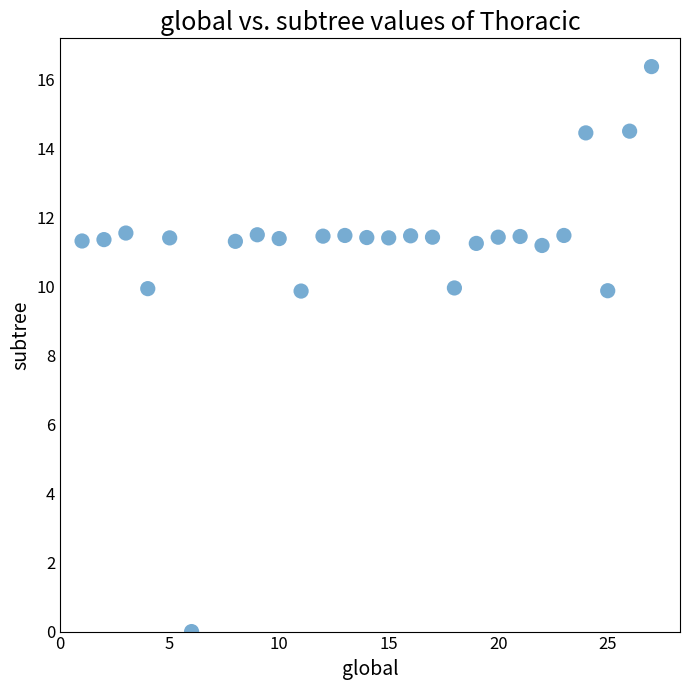

What is the range of X values (max minus min)?

26.0